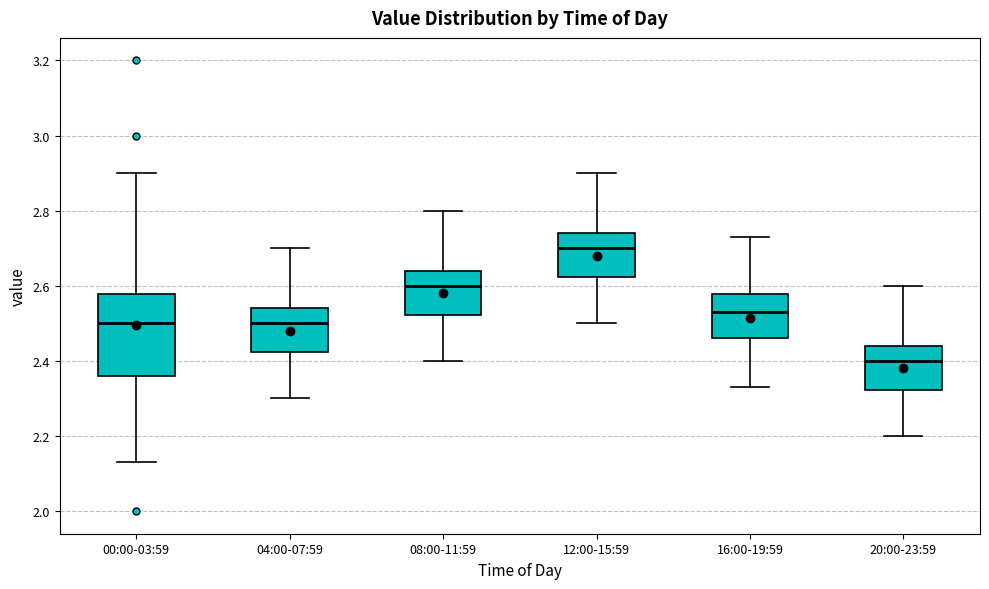

Which box is the tallest, from its lower edge to its upper edge?

00:00-03:59